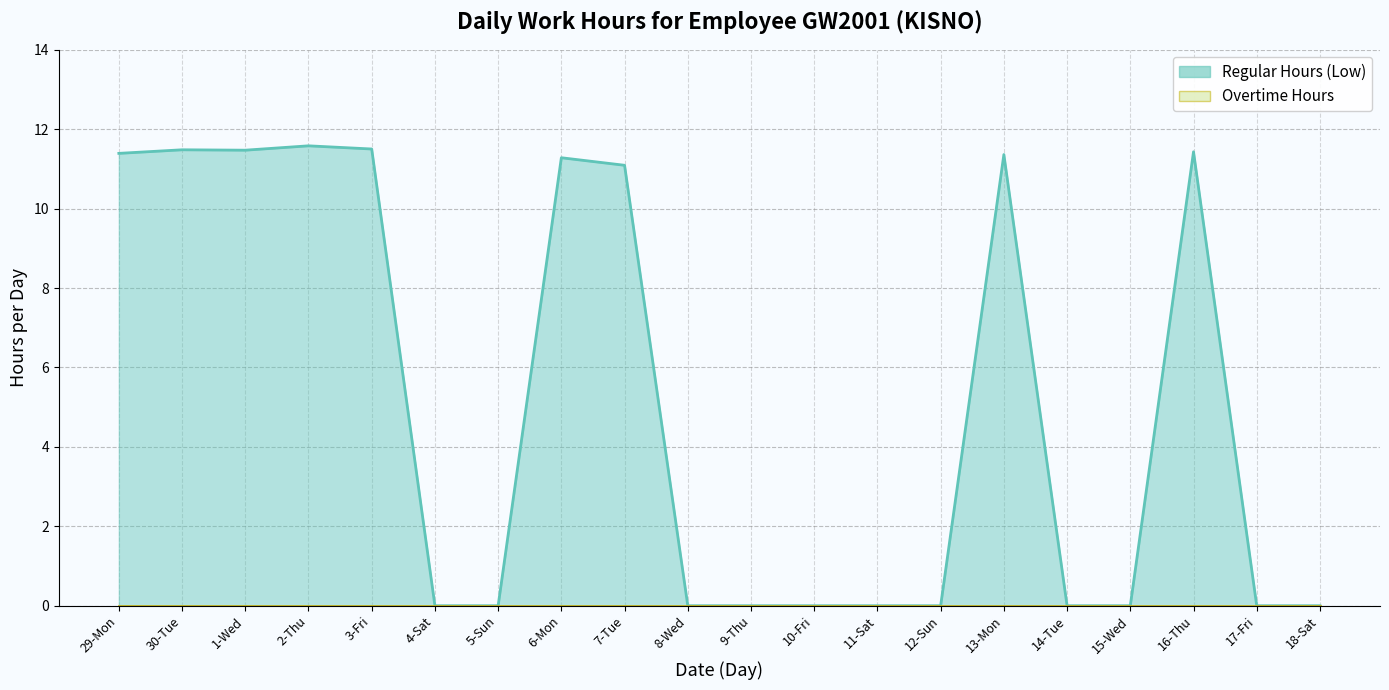

What is the difference between the second highest and minimum values?

11.5